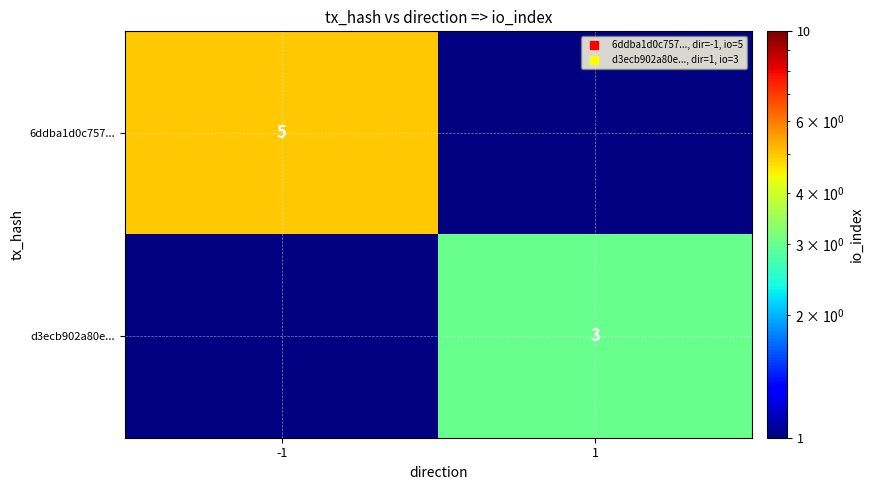

At how many categories does at least one series exceed 3?

1